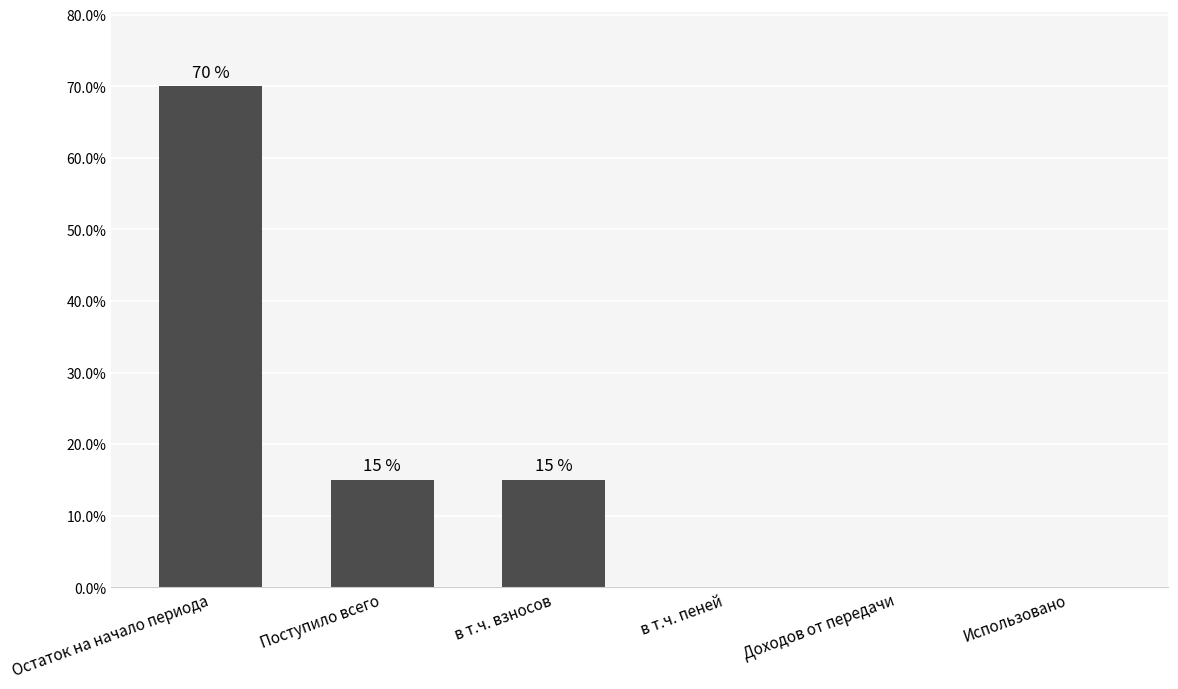

List the labels in order of value, largest first.

Остаток на начало периода, Поступило всего, в т.ч. взносов, в т.ч. пеней, Доходов от передачи, Использовано